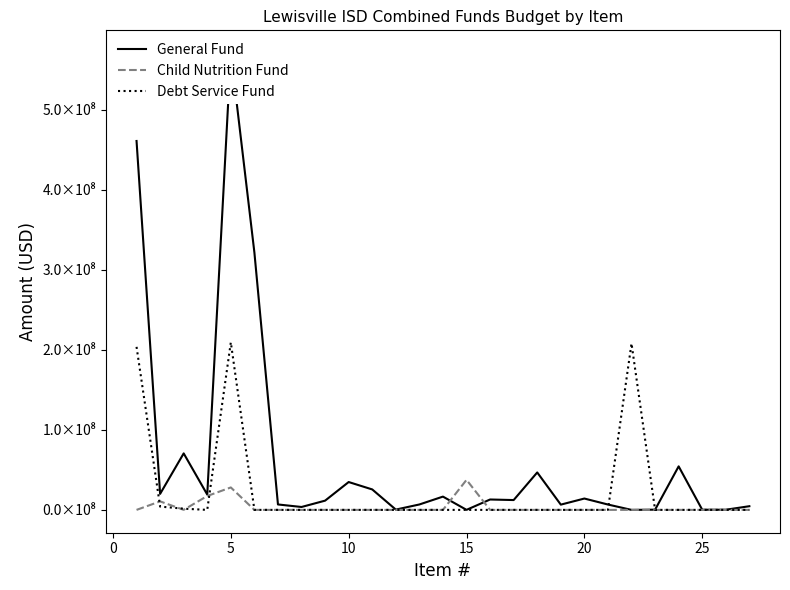

At 10, list the series in order from largest to smallest.

General Fund, Child Nutrition Fund, Debt Service Fund